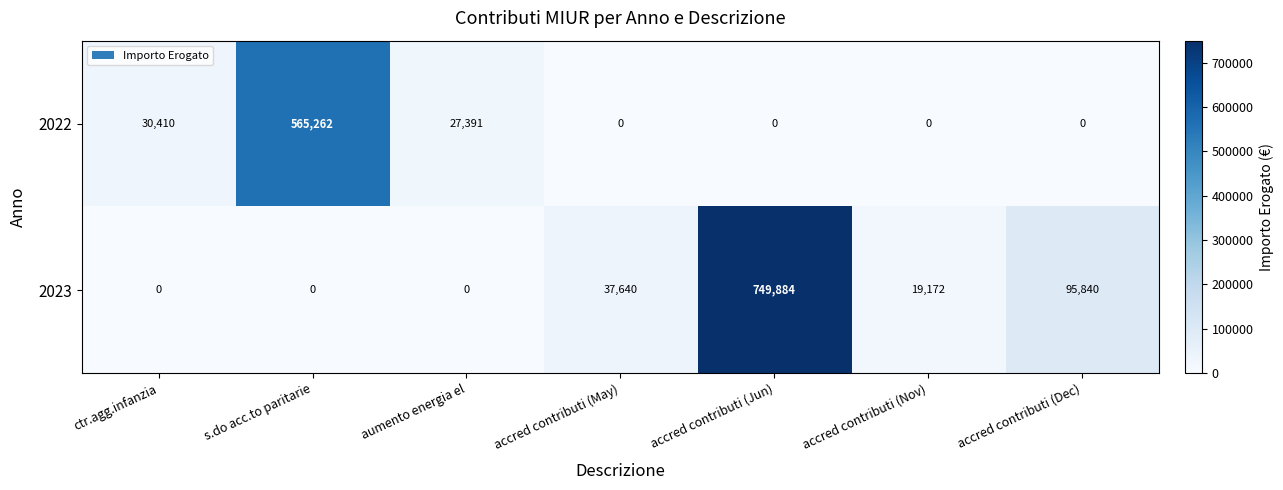

What is the greatest value displayed?

749884